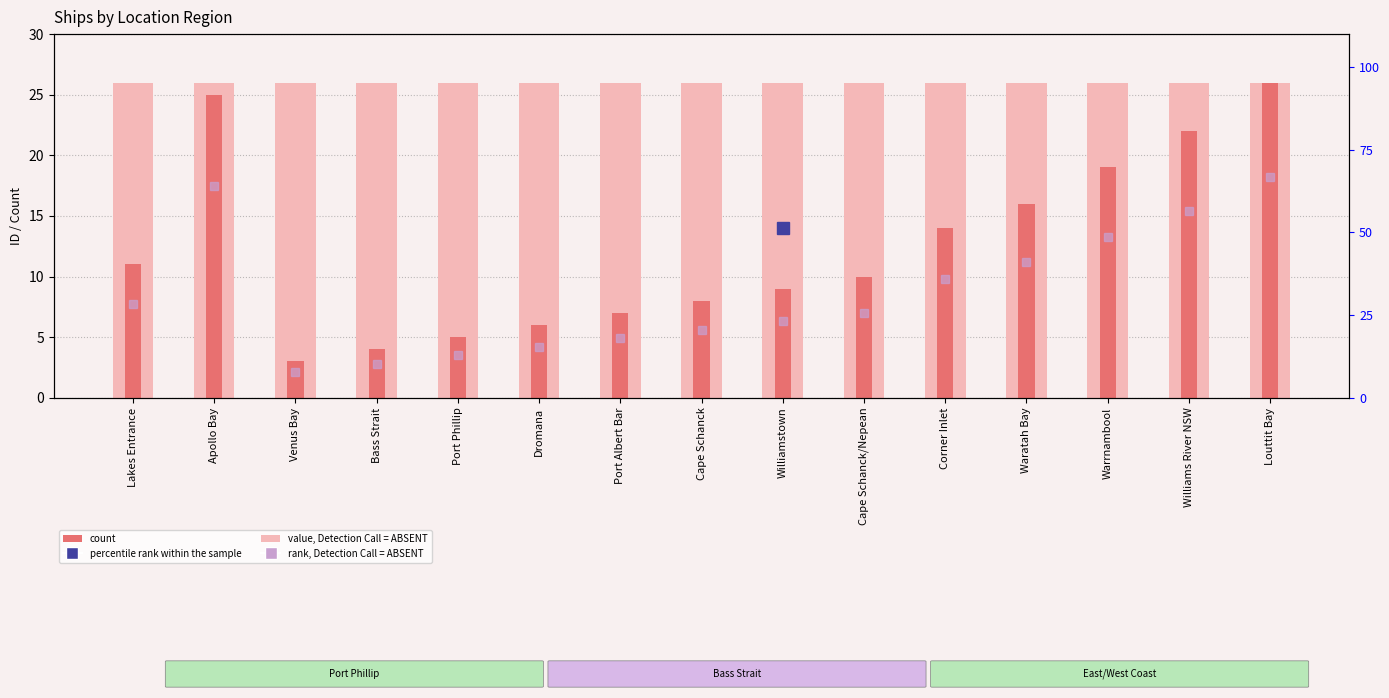

What is the value of the count bar at the 2nd from the left?

25